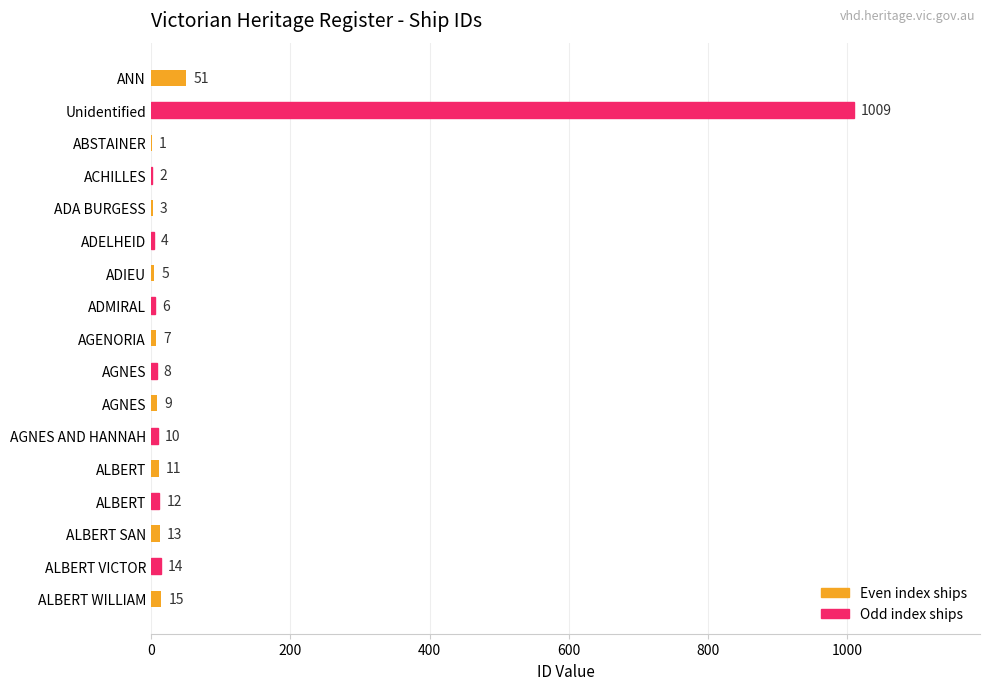

Count the number of categories in the chart.

17